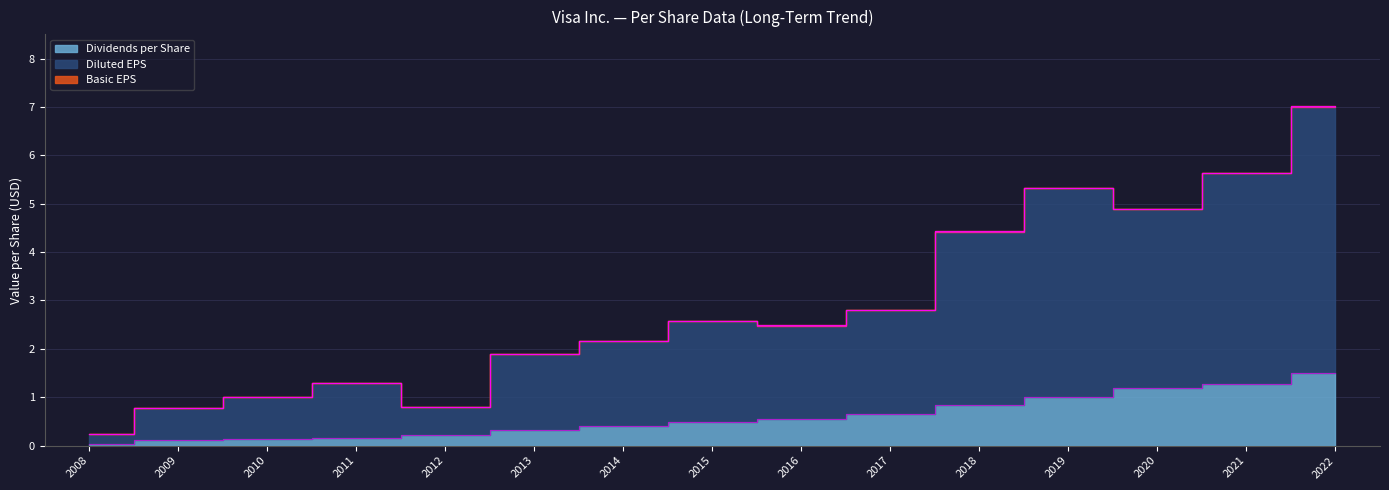

At which label does Basic EPS reach its peak?

2022